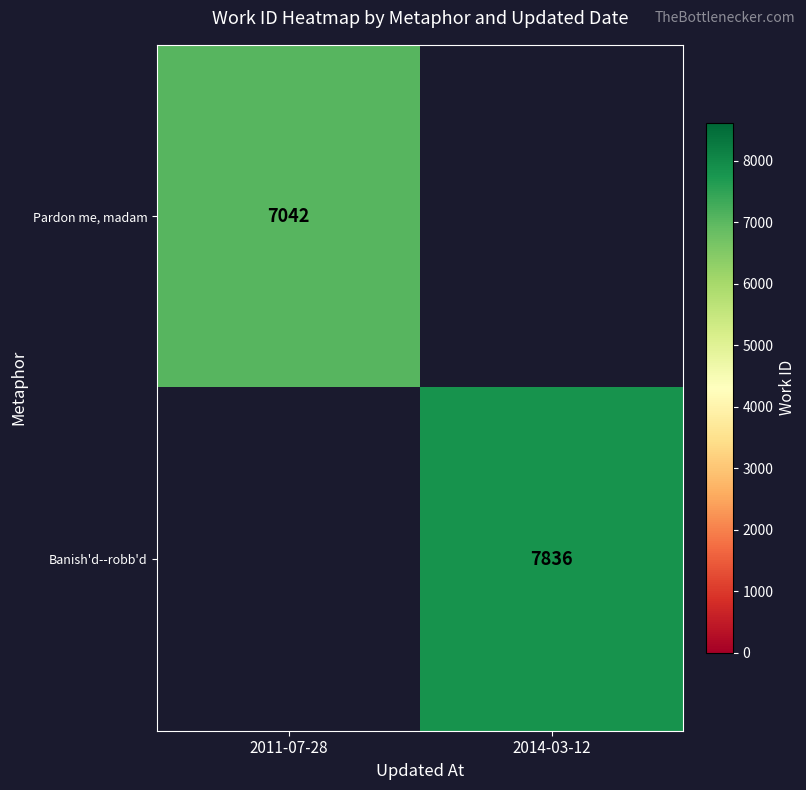

Is it true that Banish'd--robb'd equals 7836 at 2014-03-12?

True